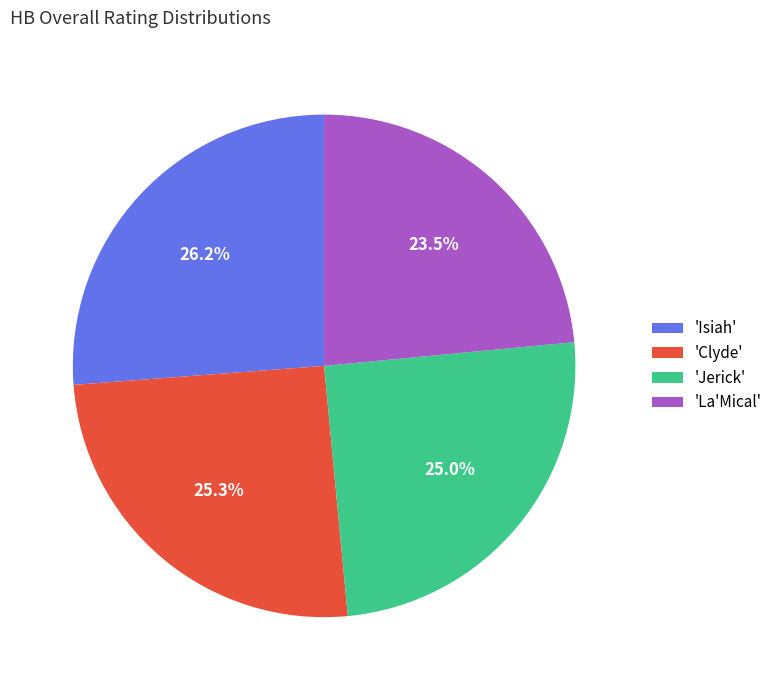

Count the number of slices in the pie.

4